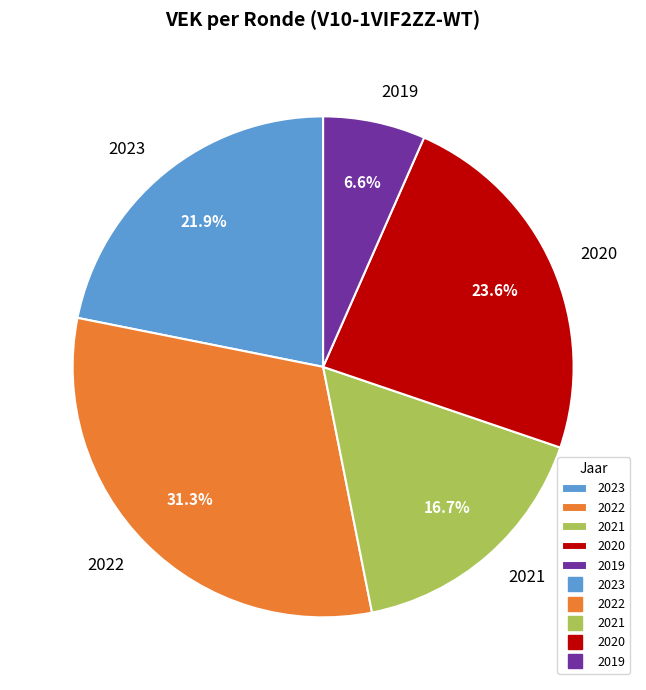

Which has a higher value, 2020 or 2022?

2022